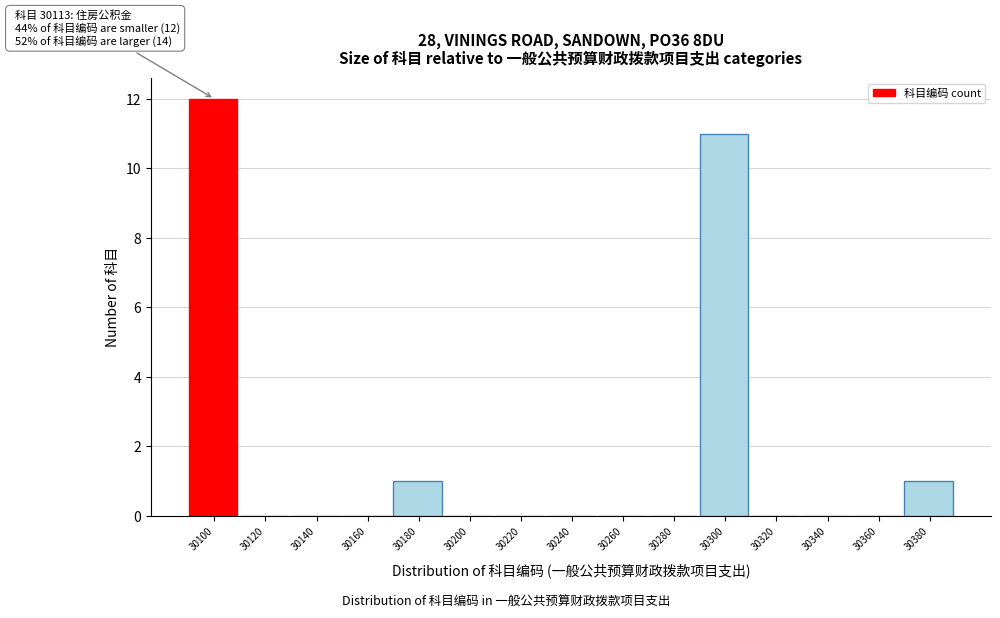

Reading left to right, what are all the values shown in this chart?

30100=12	30120=0	30140=0	30160=0	30180=1	30200=0	30220=0	30240=0	30260=0	30280=0	30300=11	30320=0	30340=0	30360=0	30380=1